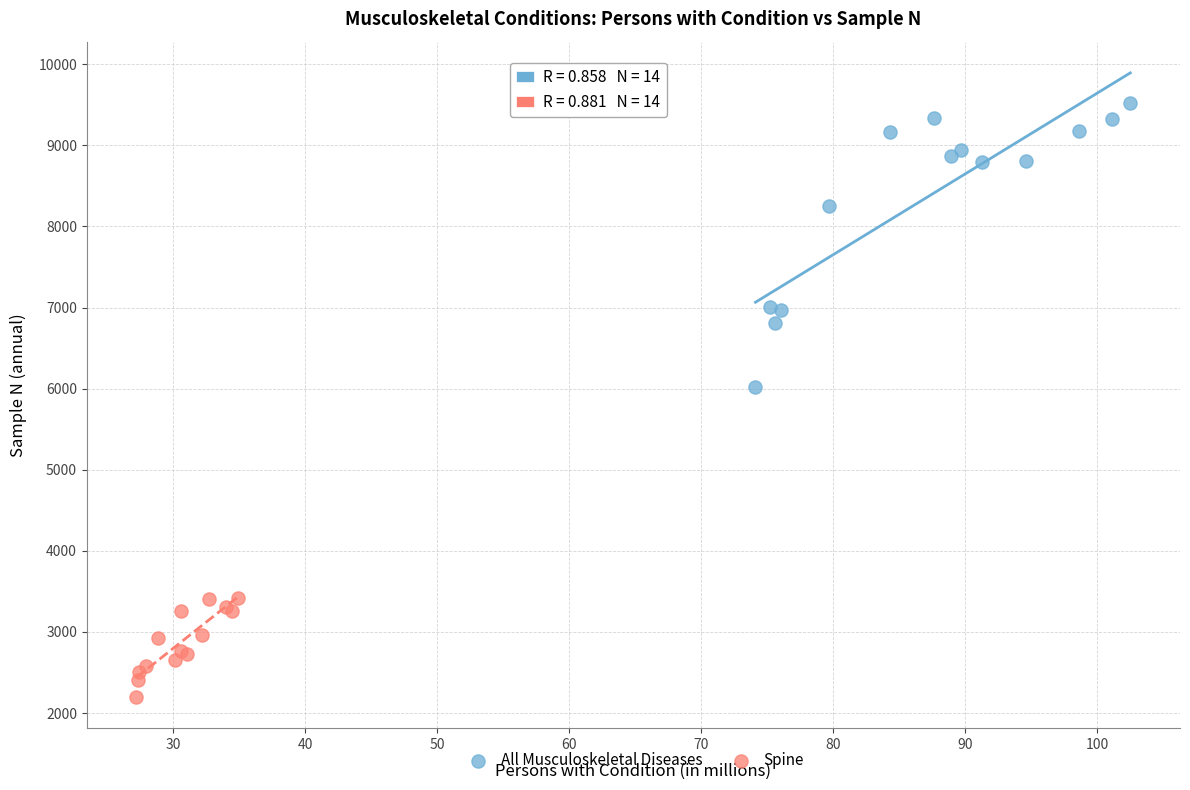

Which series contains the highest Y value?

All Musculoskeletal Diseases